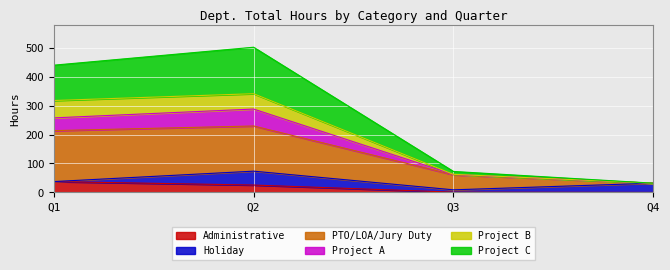

True or false: Project B has a value of 10.0 at Q4.

False